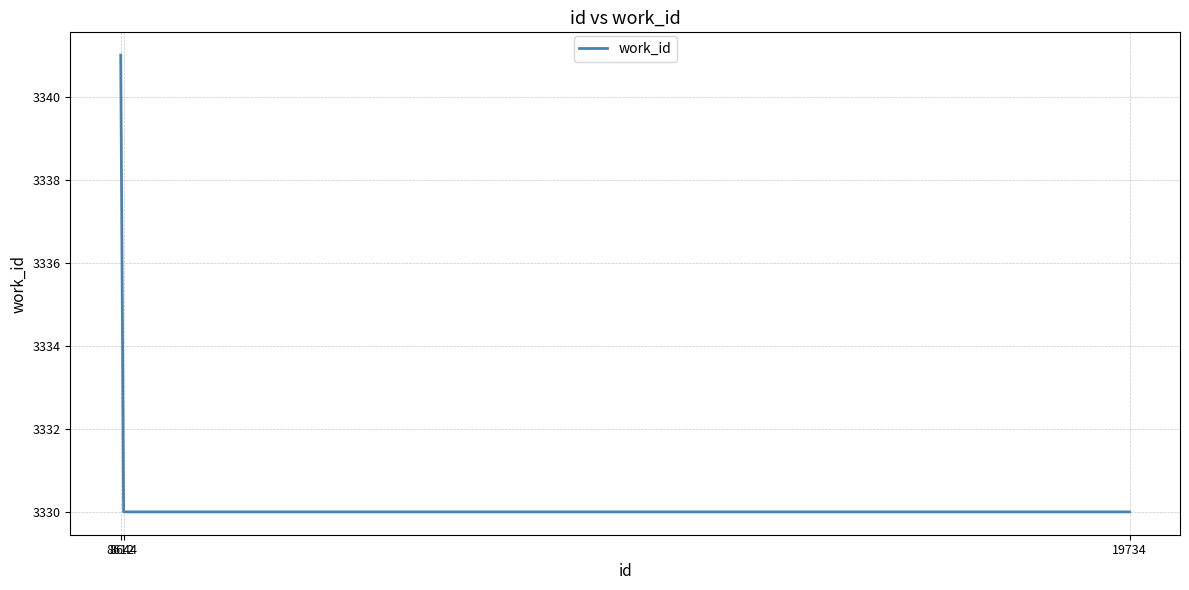

What is the ratio of the value at 8644 to the value at 19734?

1.0